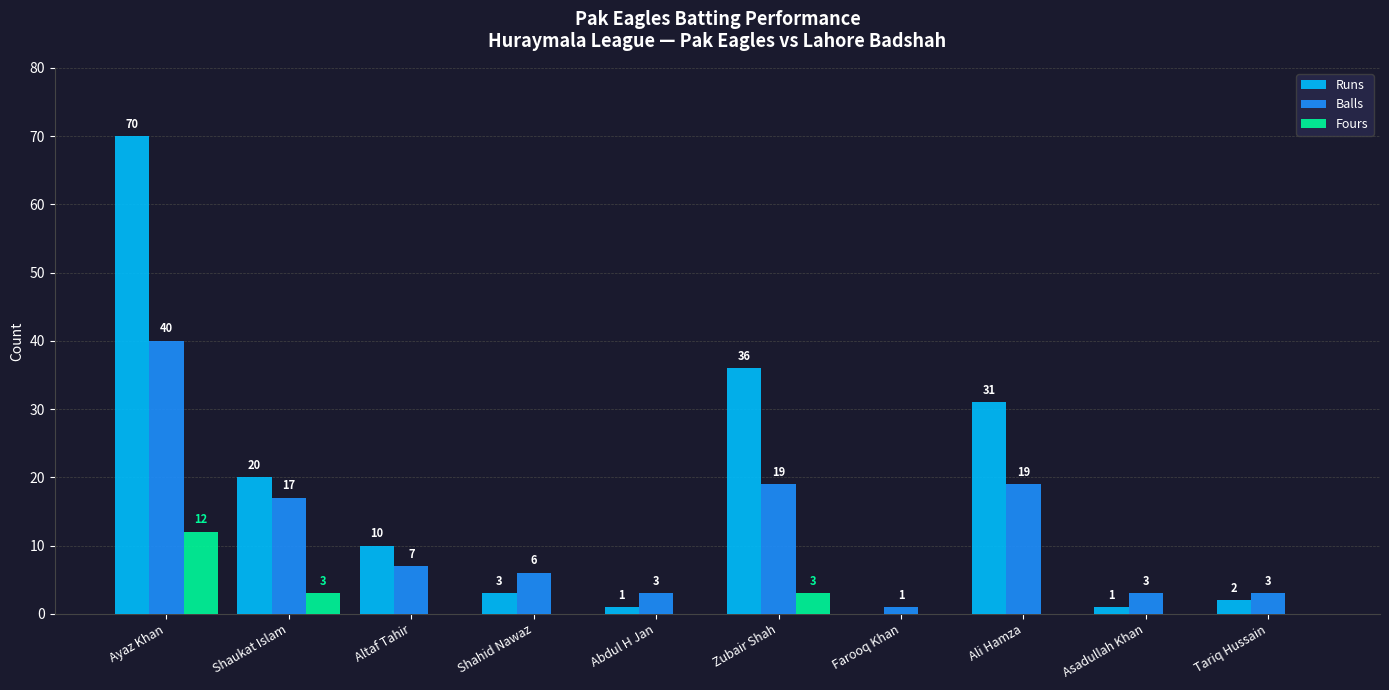

Reading left to right, list all the values displayed in this chart.

Runs: 70	20	10	3	1	36	0	31	1	2
Balls: 40	17	7	6	3	19	1	19	3	3
Fours: 12	3	0	0	0	3	0	0	0	0